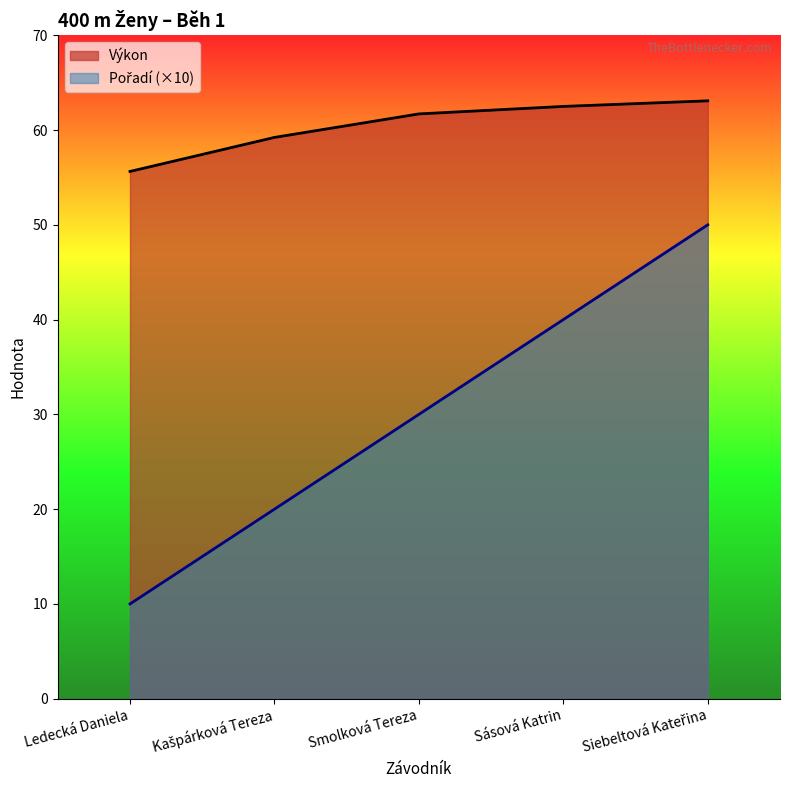

How many distinct data groups are displayed?

2